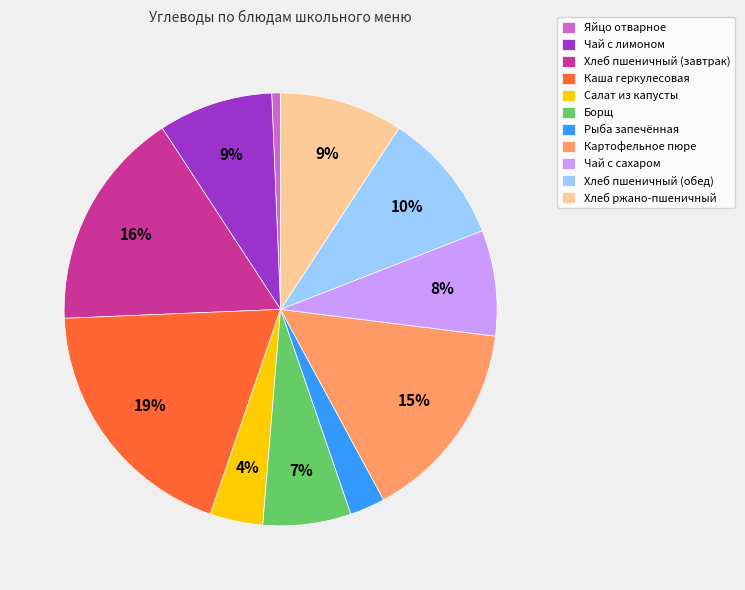

To the nearest percent, what is the average slice percentage?

9%